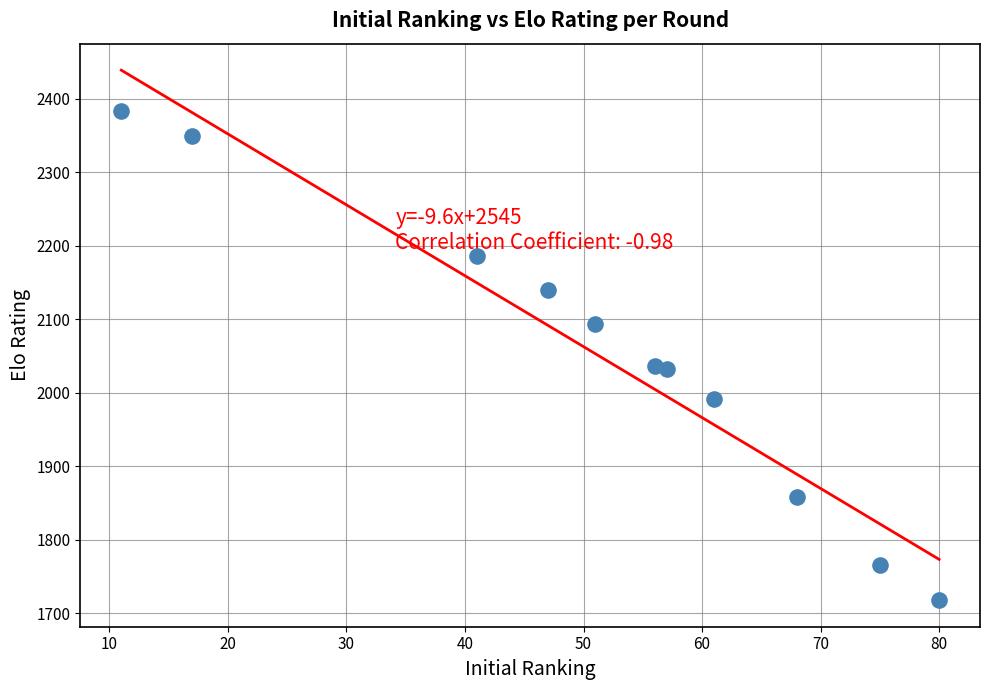

What is the average Y value?

2051